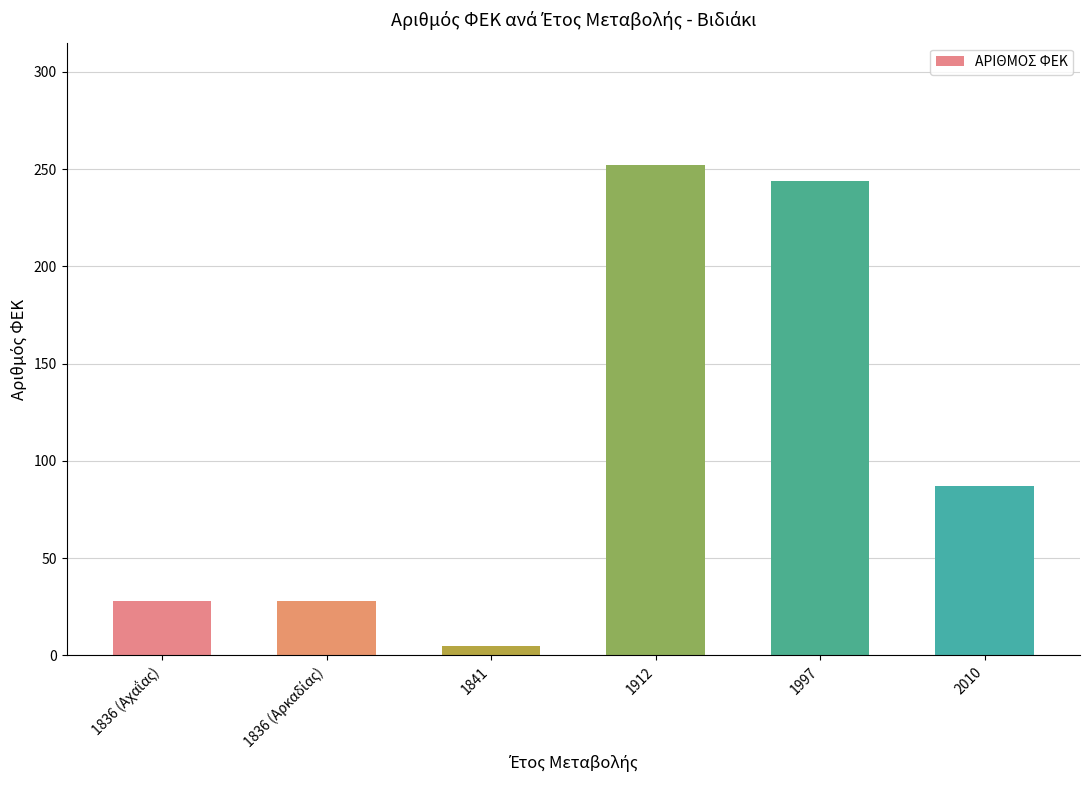

Is it true that the value at 1997 is 128?

False